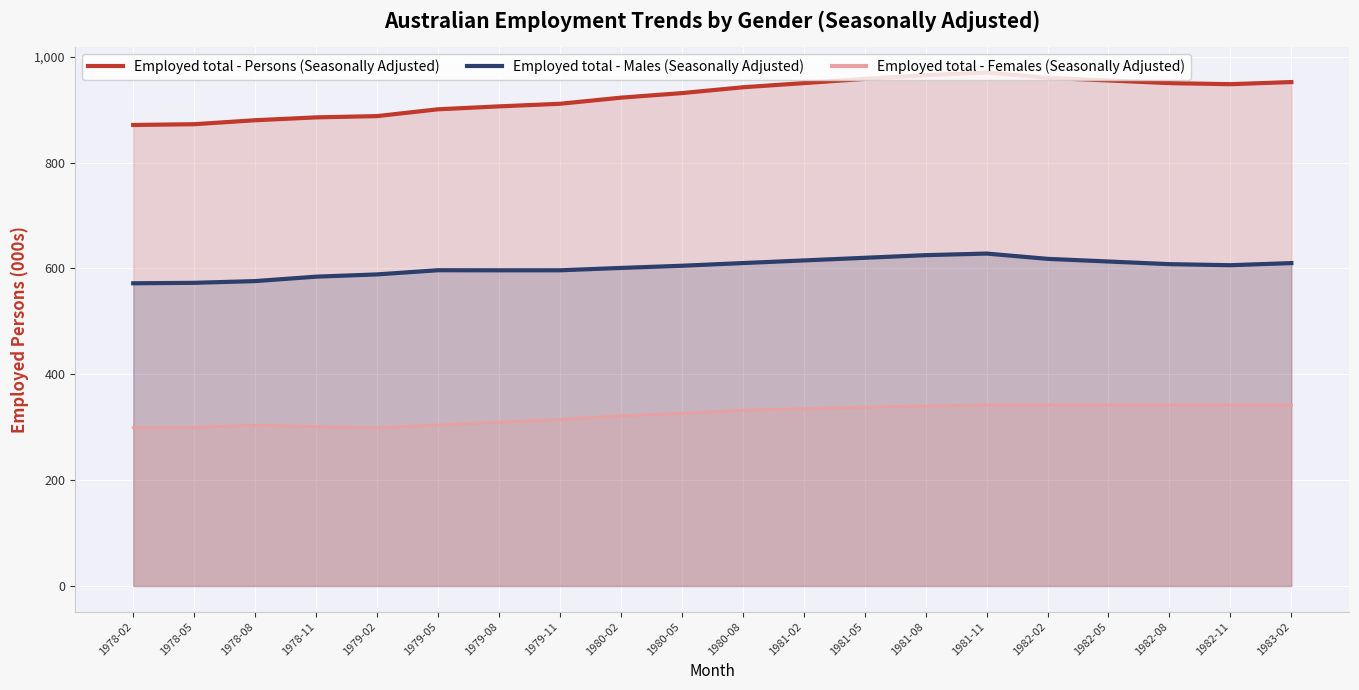

The Employed total - Persons (Seasonally Adjusted) series shows 625.8 at 1982-11. True or false?

False